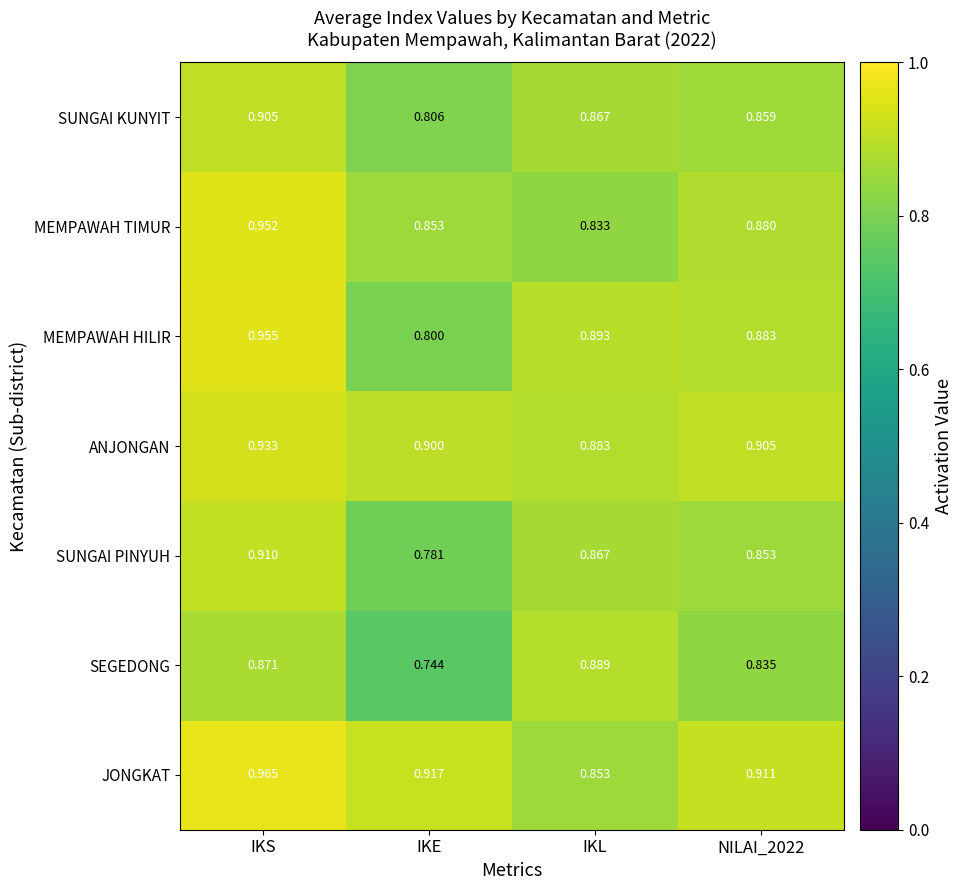

At NILAI_2022, list the series in order from largest to smallest.

JONGKAT, ANJONGAN, MEMPAWAH HILIR, MEMPAWAH TIMUR, SUNGAI KUNYIT, SUNGAI PINYUH, SEGEDONG